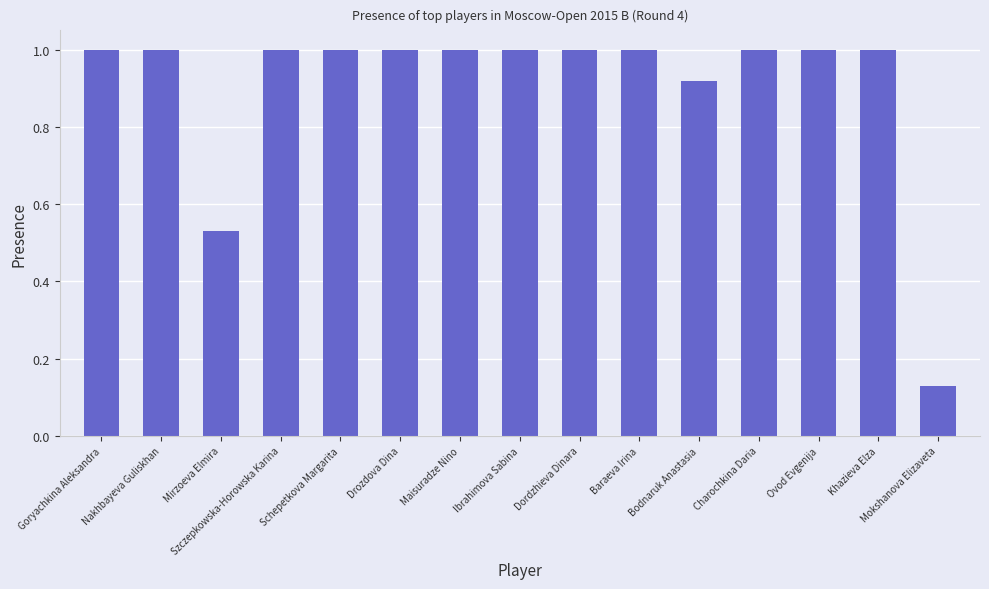

What value does the data have at Goryachkina Aleksandra?

1.0